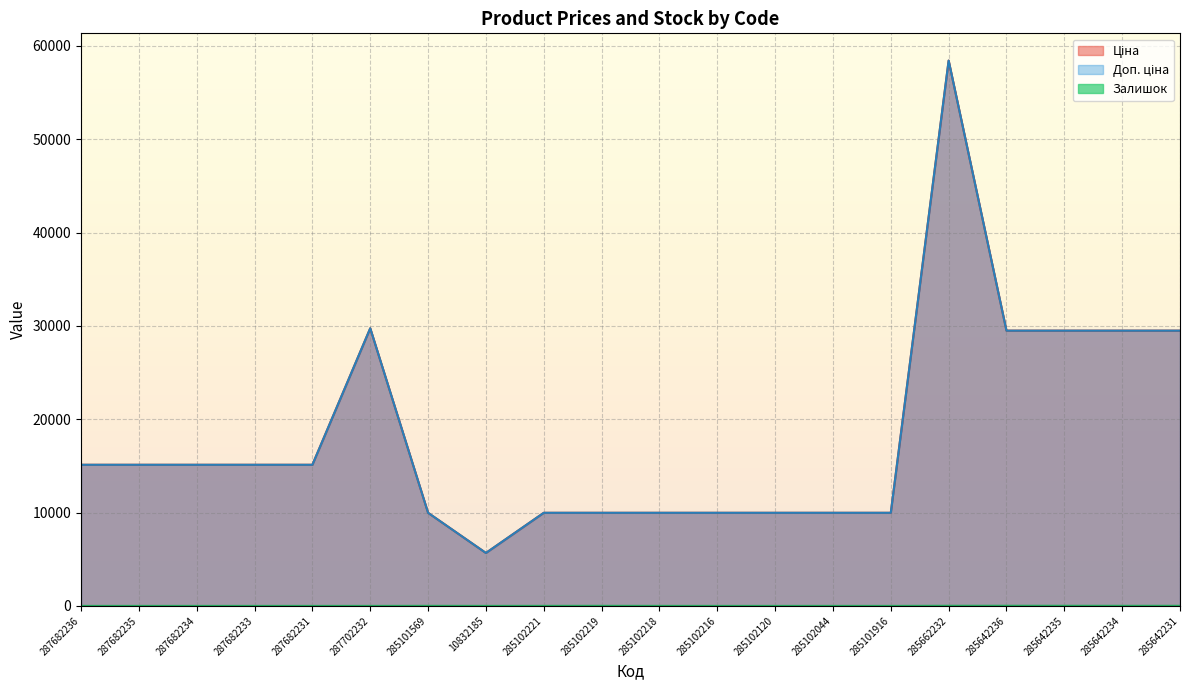

True or false: Доп. ціна and Ціна intersect in this chart.

False